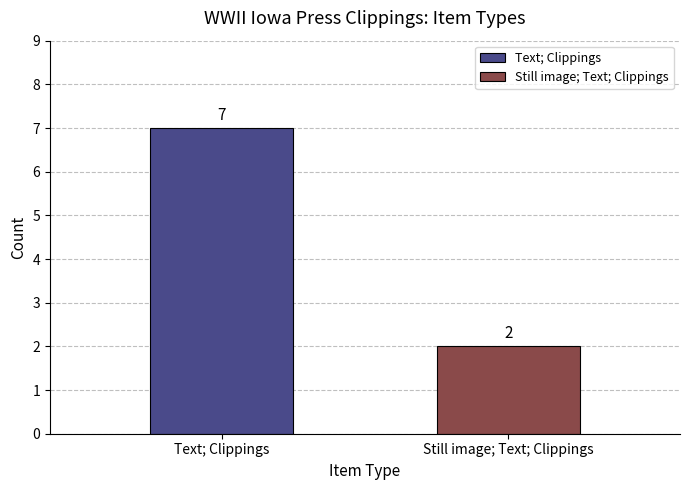

Which series has the largest range (max minus min)?

Text; Clippings